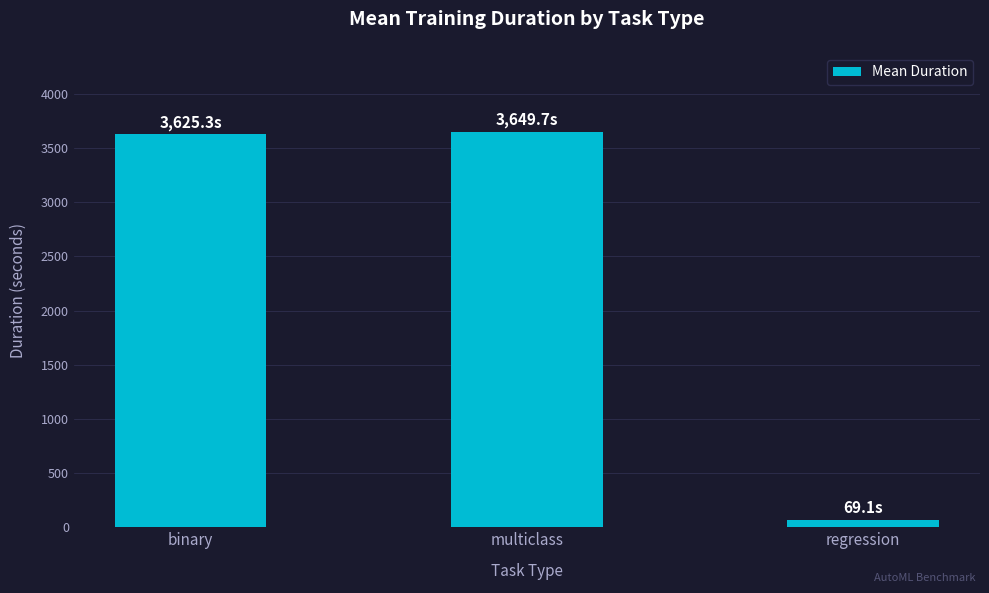

What is the sum of the values at multiclass and binary?

7275.1